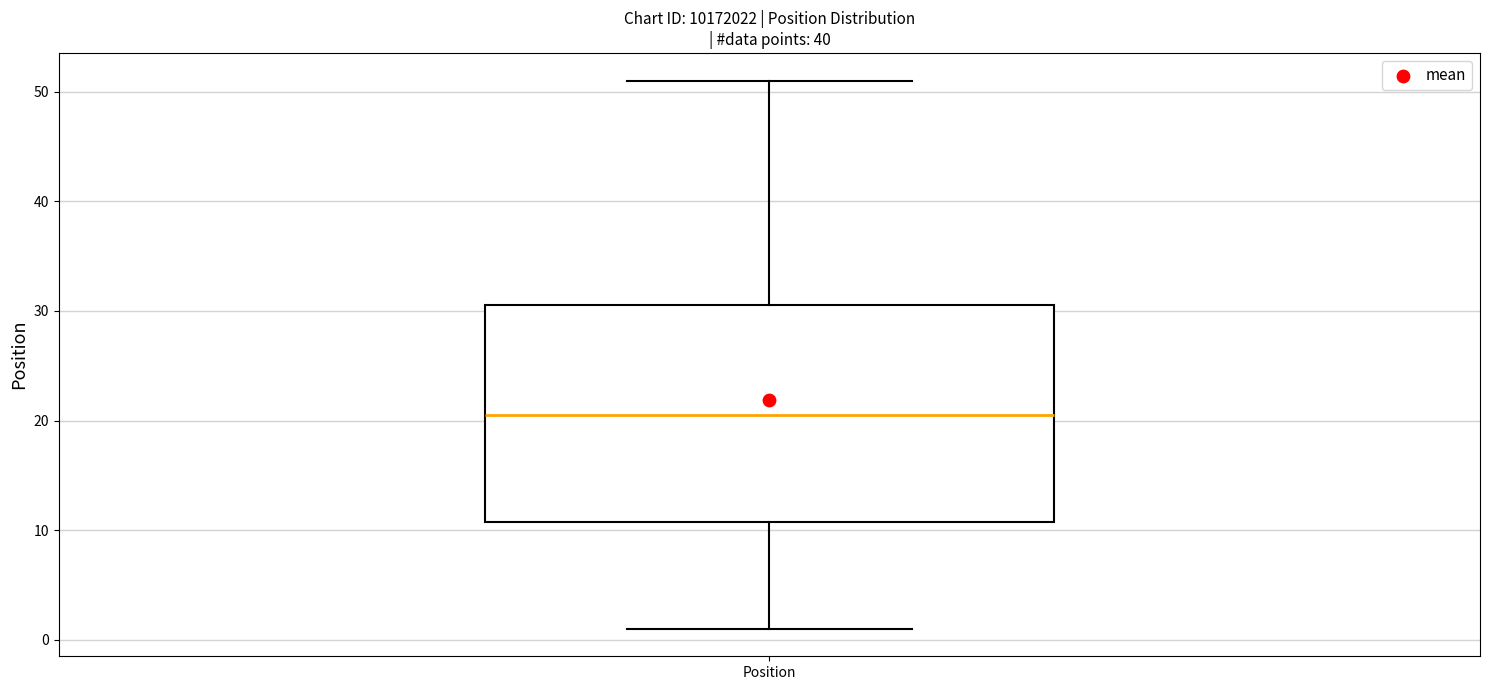

Transcribe this box plot: give where the median line is, the range the box spans, and where the two whiskers end, as read against the y-axis. The values are not printed on the chart, so give them approximately, as read against the axis.

median 21, box 11 to 31, whiskers 1 to 51